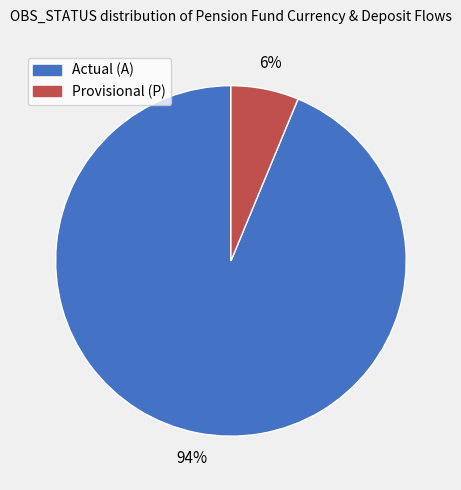

To the nearest percent, what is the combined percentage of Actual (A) and Provisional (P)?

100%